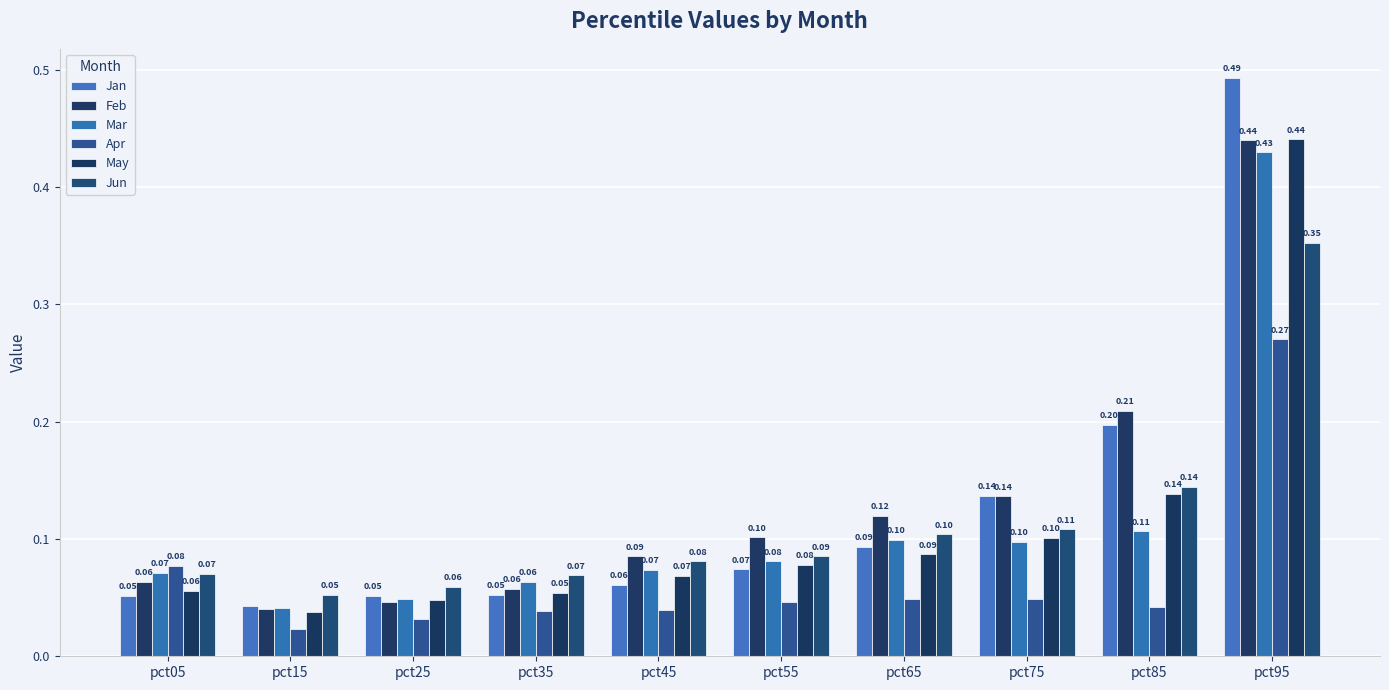

Read the Jun value at pct75.

0.1